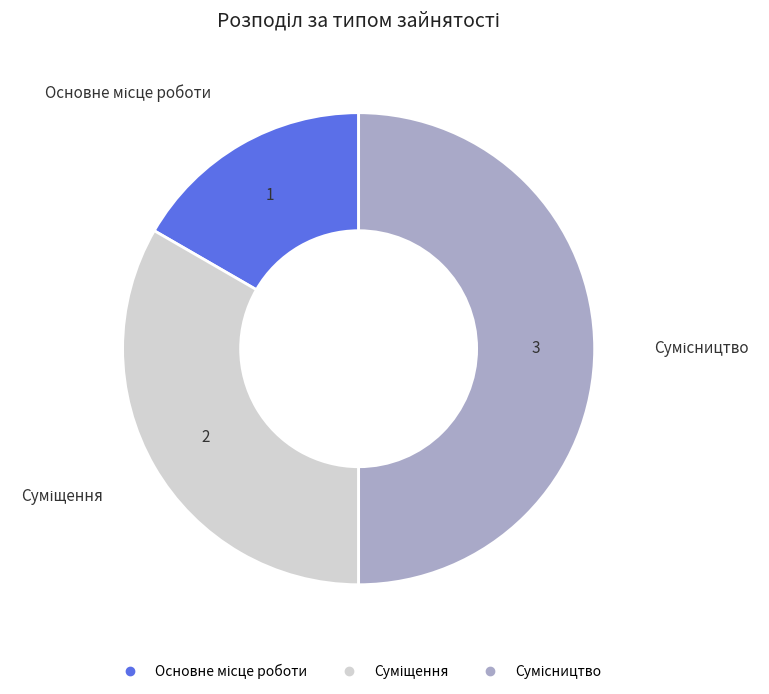

Rank the categories by value from lowest to highest.

Основне місце роботи, Суміщення, Сумісництво